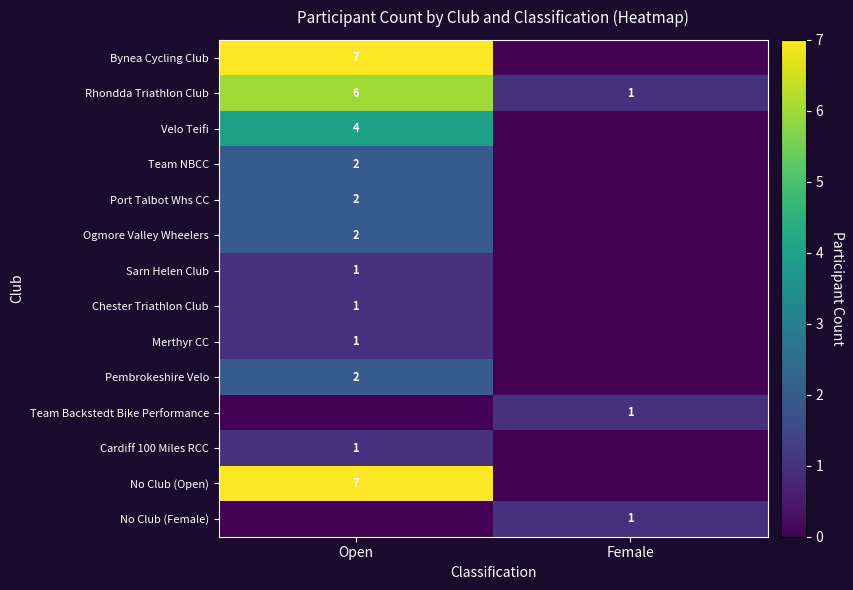

Between Female and Open, which is larger?

Open